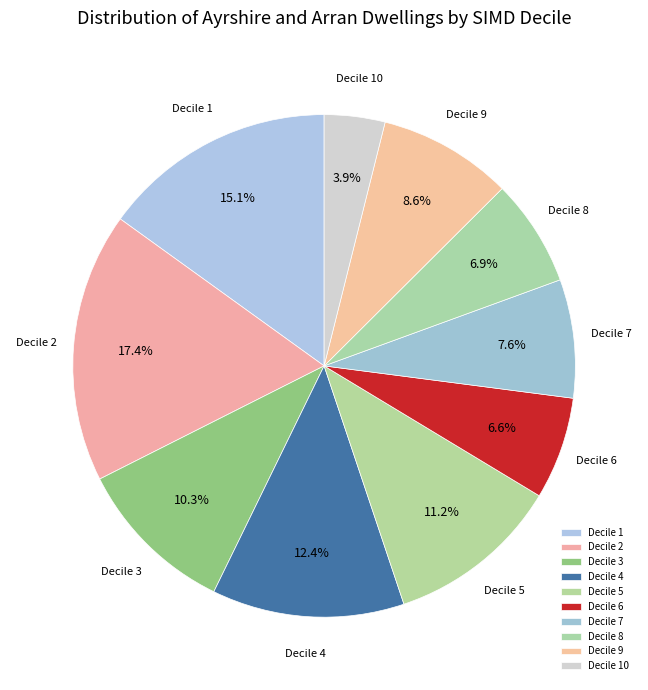

Approximately how many times larger is the value at Decile 2 compared to Decile 5?

1.6